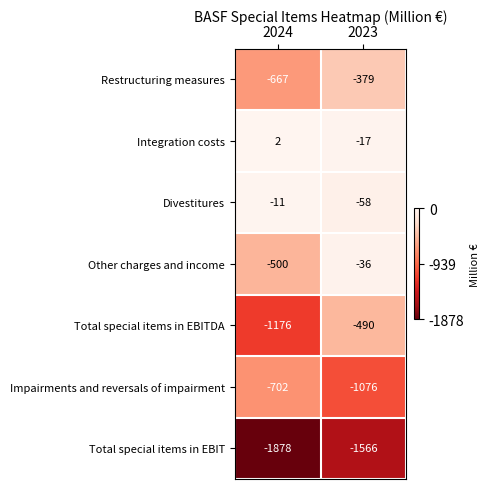

What value does the Restructuring measures series have at 2023, to the nearest 5?

-380